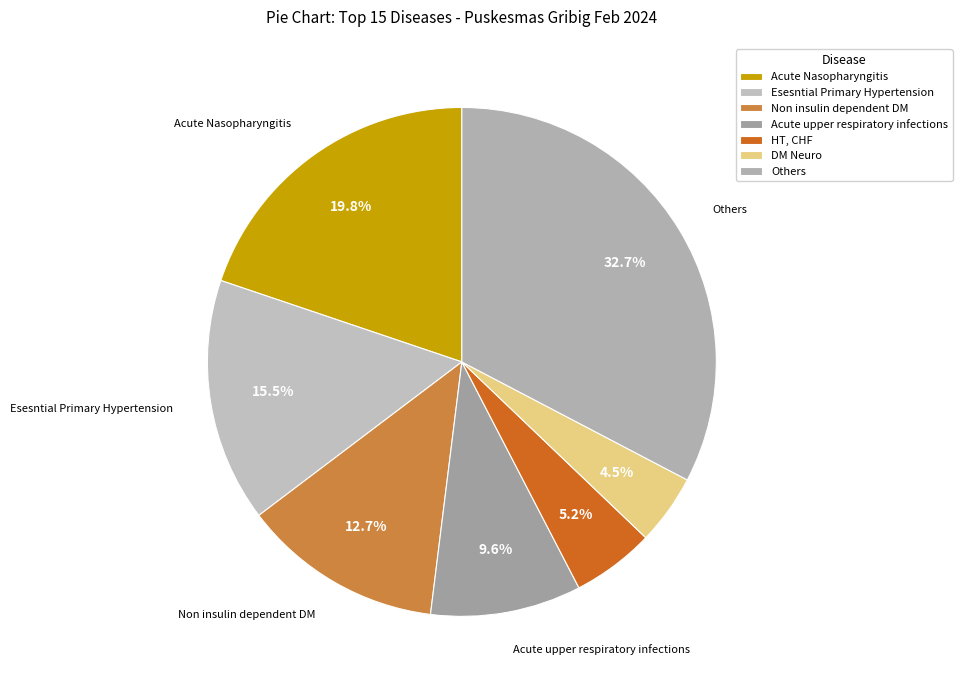

Count the number of slices in the pie.

7